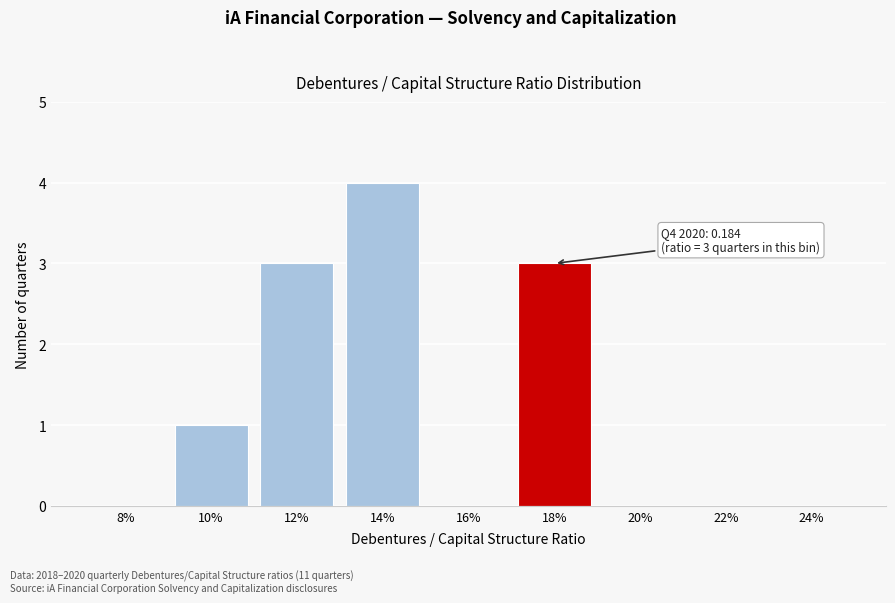

Reading left to right, transcribe all the data shown in this chart.

8%=0	10%=1	12%=3	14%=4	16%=0	18%=3	20%=0	22%=0	24%=0